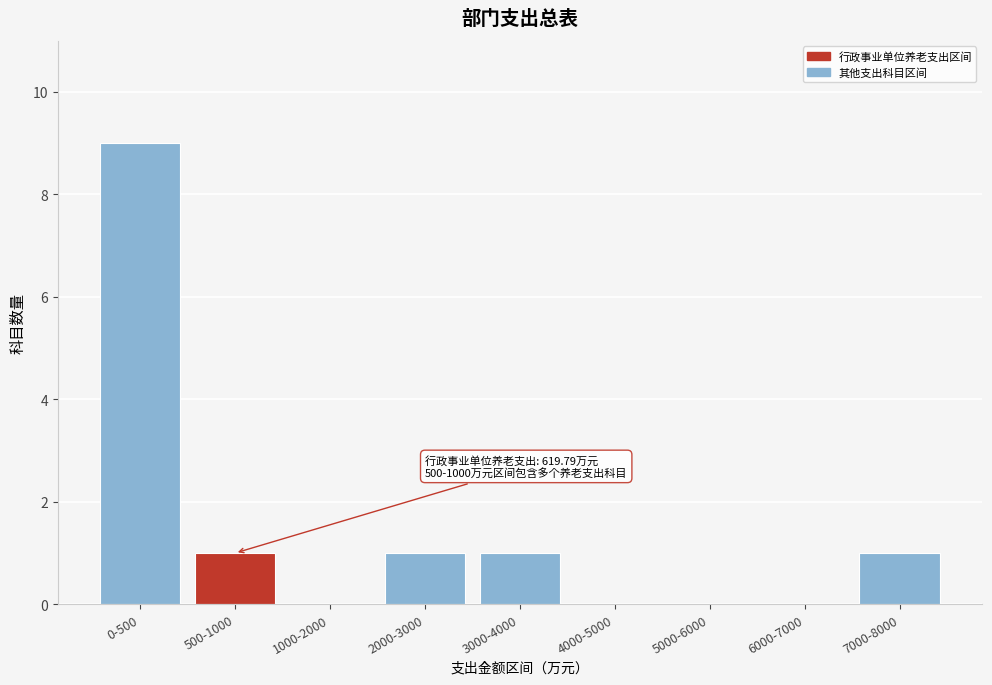

Reading left to right, transcribe all the data shown in this chart.

0-500=9	500-1000=1	1000-2000=0	2000-3000=1	3000-4000=1	4000-5000=0	5000-6000=0	6000-7000=0	7000-8000=1